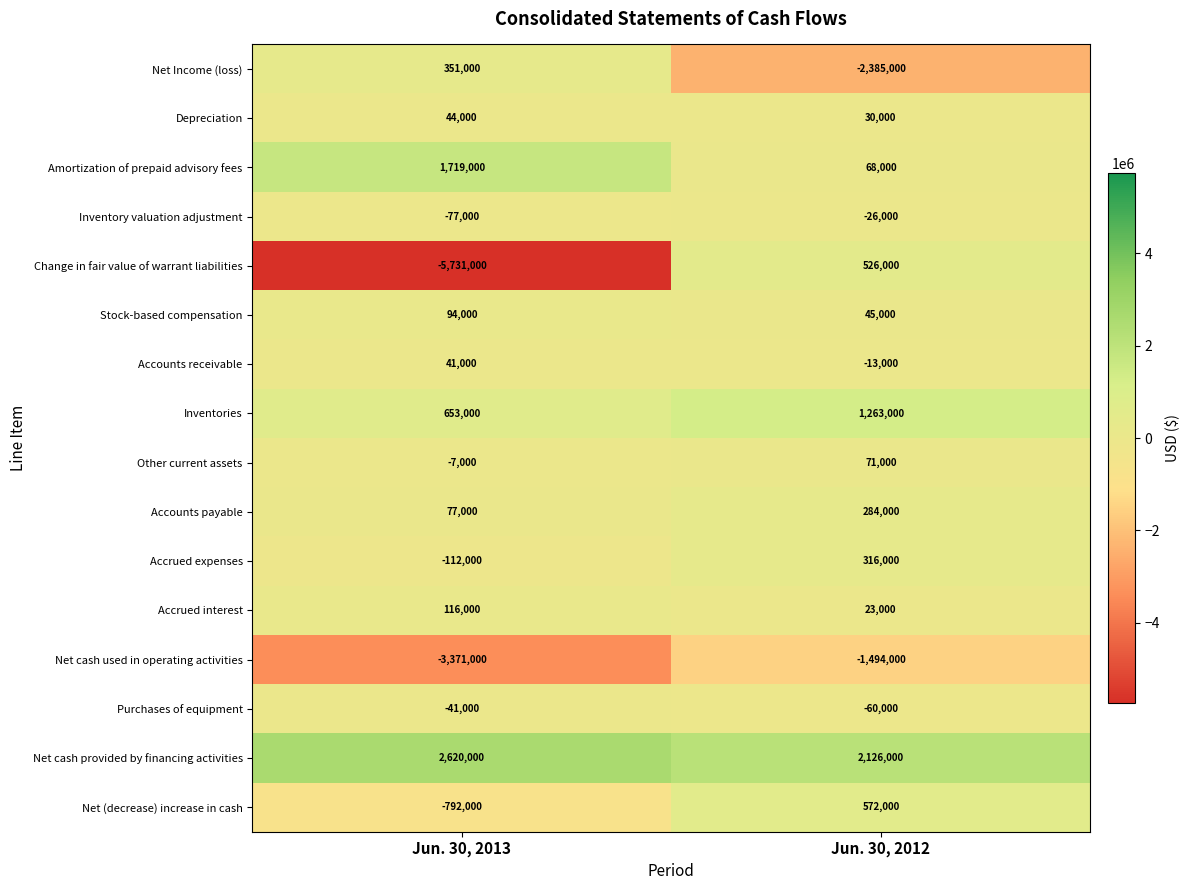

What is the spread (max minus min) of values at Jun. 30, 2013?

8351000